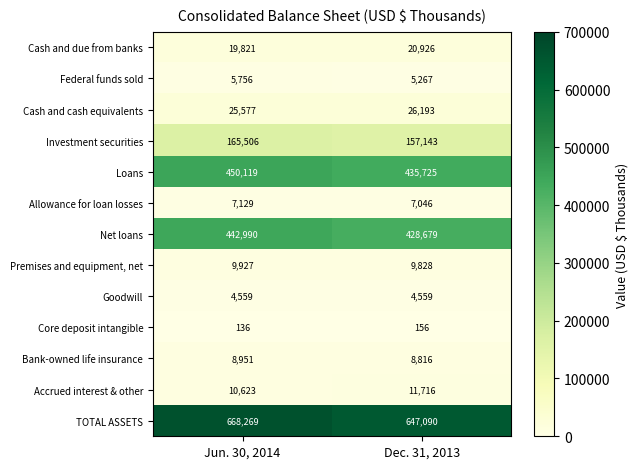

Reading left to right, list all the values displayed in this chart.

Cash and due from banks: 19821	20926
Federal funds sold: 5756	5267
Cash and cash equivalents: 25577	26193
Investment securities: 165506	157143
Loans: 450119	435725
Allowance for loan losses: 7129	7046
Net loans: 442990	428679
Premises and equipment, net: 9927	9828
Goodwill: 4559	4559
Core deposit intangible: 136	156
Bank-owned life insurance: 8951	8816
Accrued interest & other: 10623	11716
TOTAL ASSETS: 668269	647090